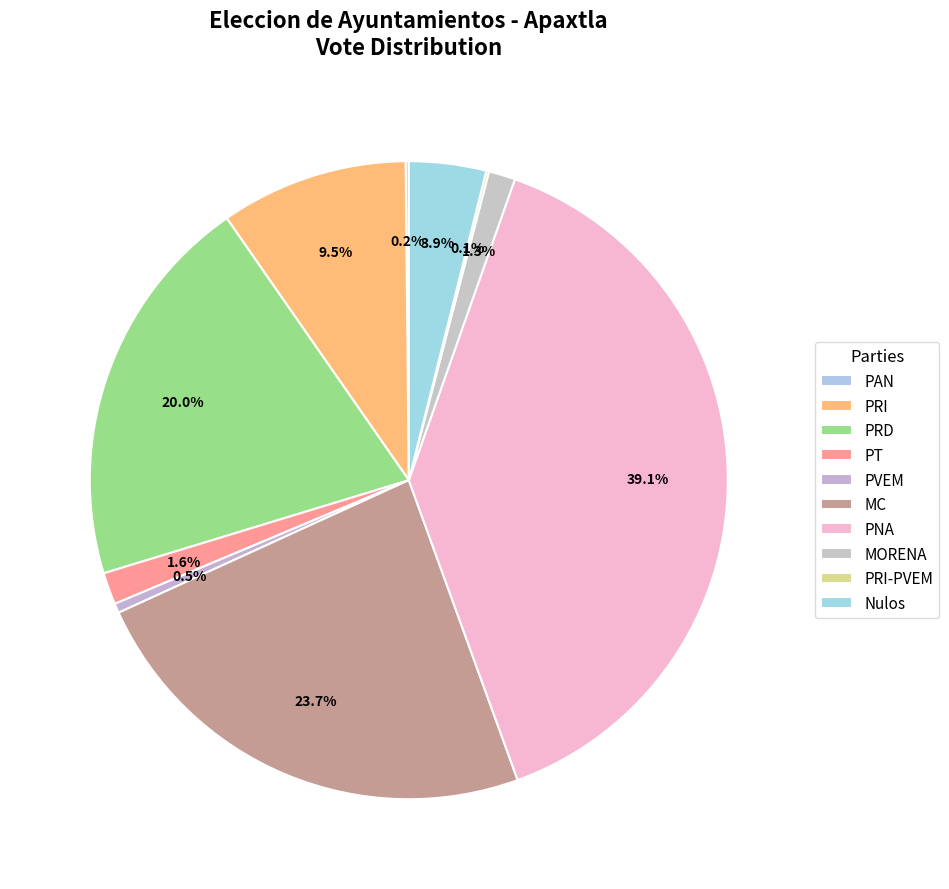

Is it true that PRI-PVEM is 0% of the pie?

True